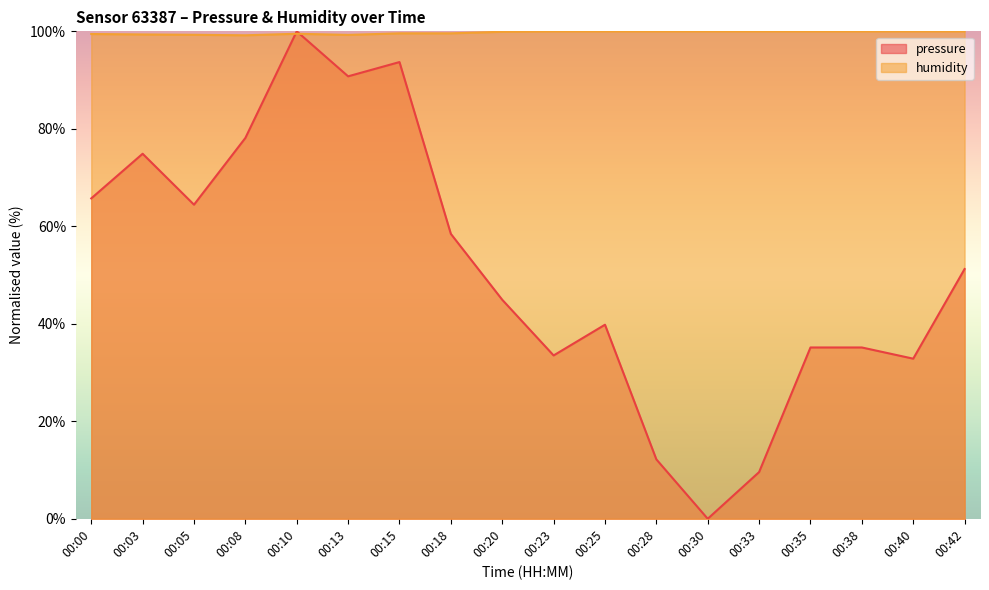

What is the value of the humidity point at the 17th from the left?

100.0